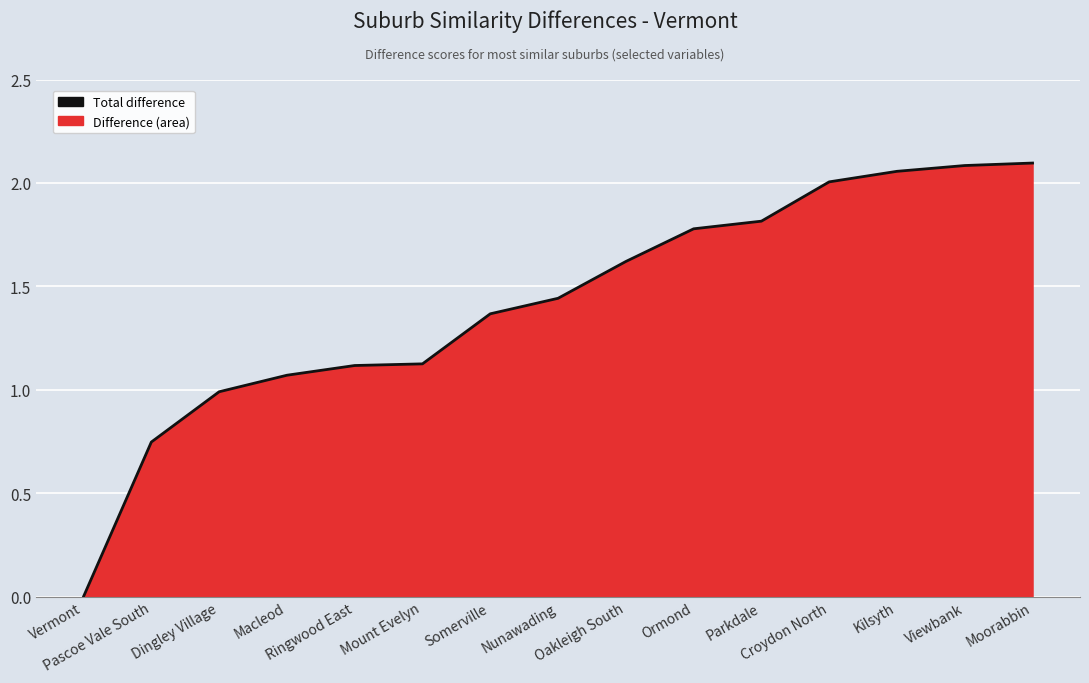

What is the difference between the values at Macleod and Somerville?

0.3